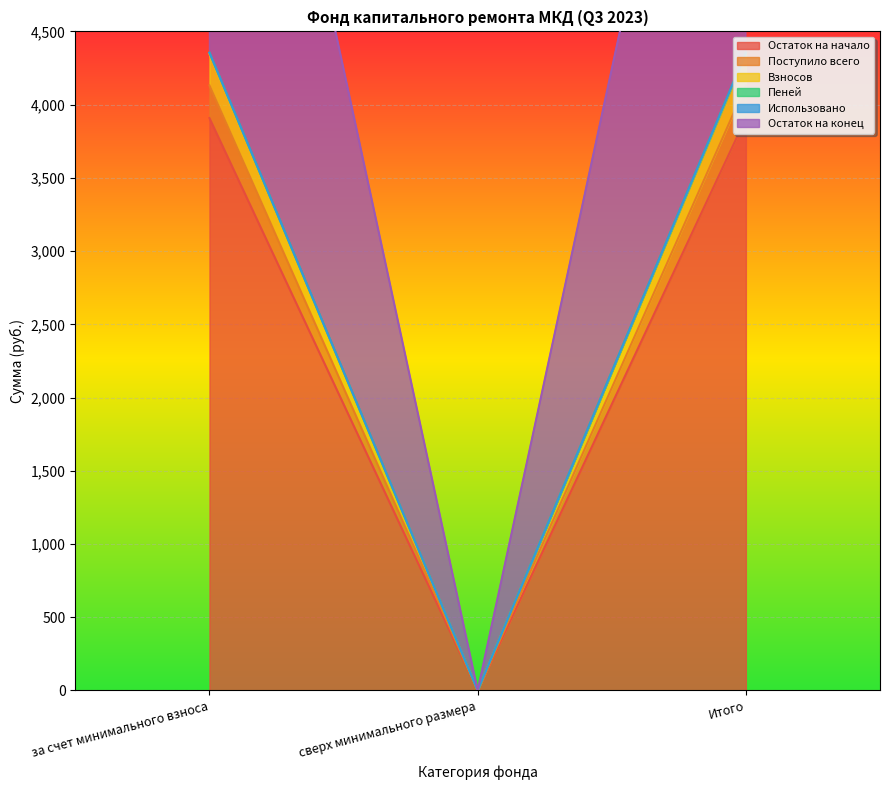

Is the value of Взносов at за счет минимального взноса greater than the value of Пеней at сверх минимального размера?

Yes